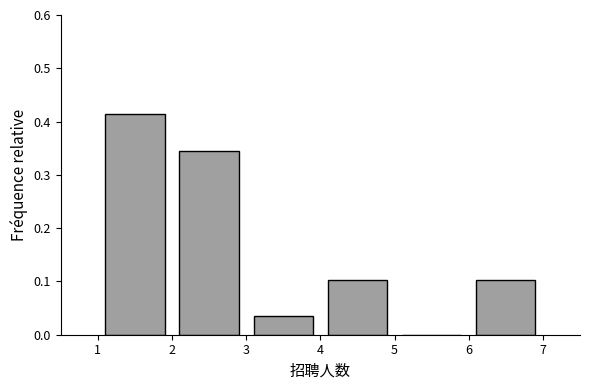

Reading left to right, list every bar in this chart as the range it spans on the x-axis followed by its height. The values are not printed on the chart, so give them approximately, as read against the axis.

1 to 2: 0.41
2 to 3: 0.34
3 to 4: 0.03
4 to 5: 0.10
5 to 6: 0
6 to 7: 0.10